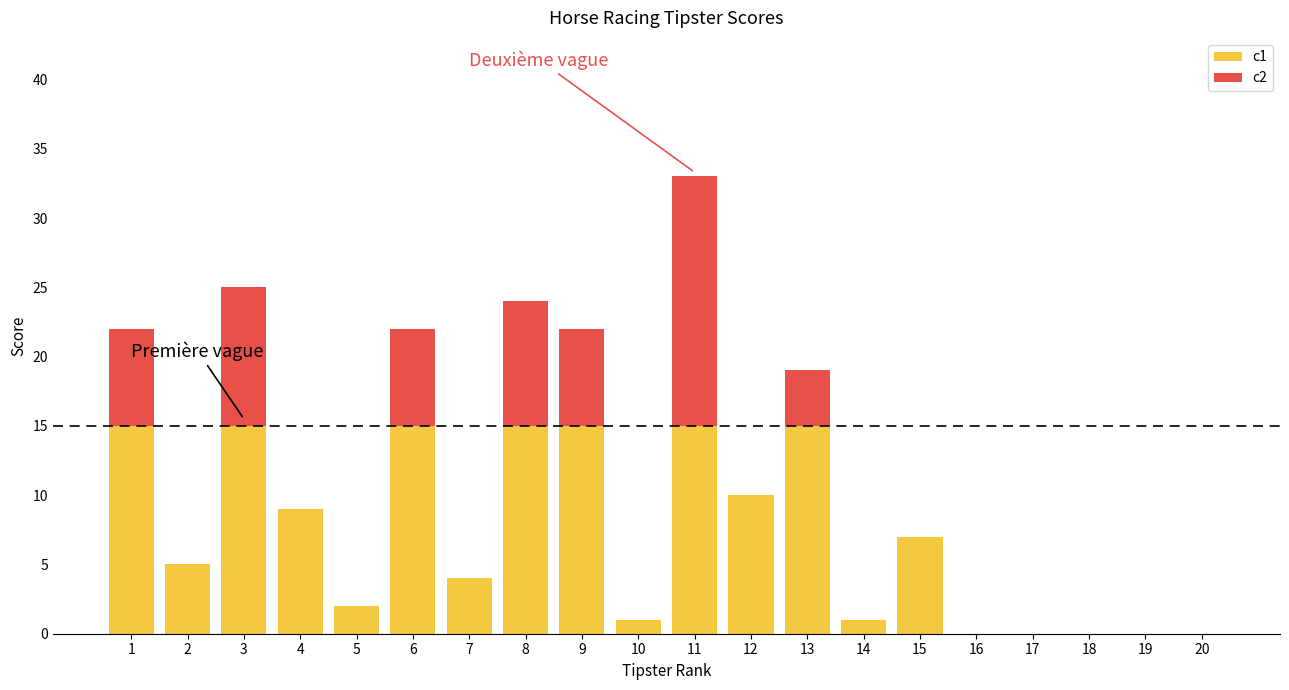

What is the total value across all series at 6?

22